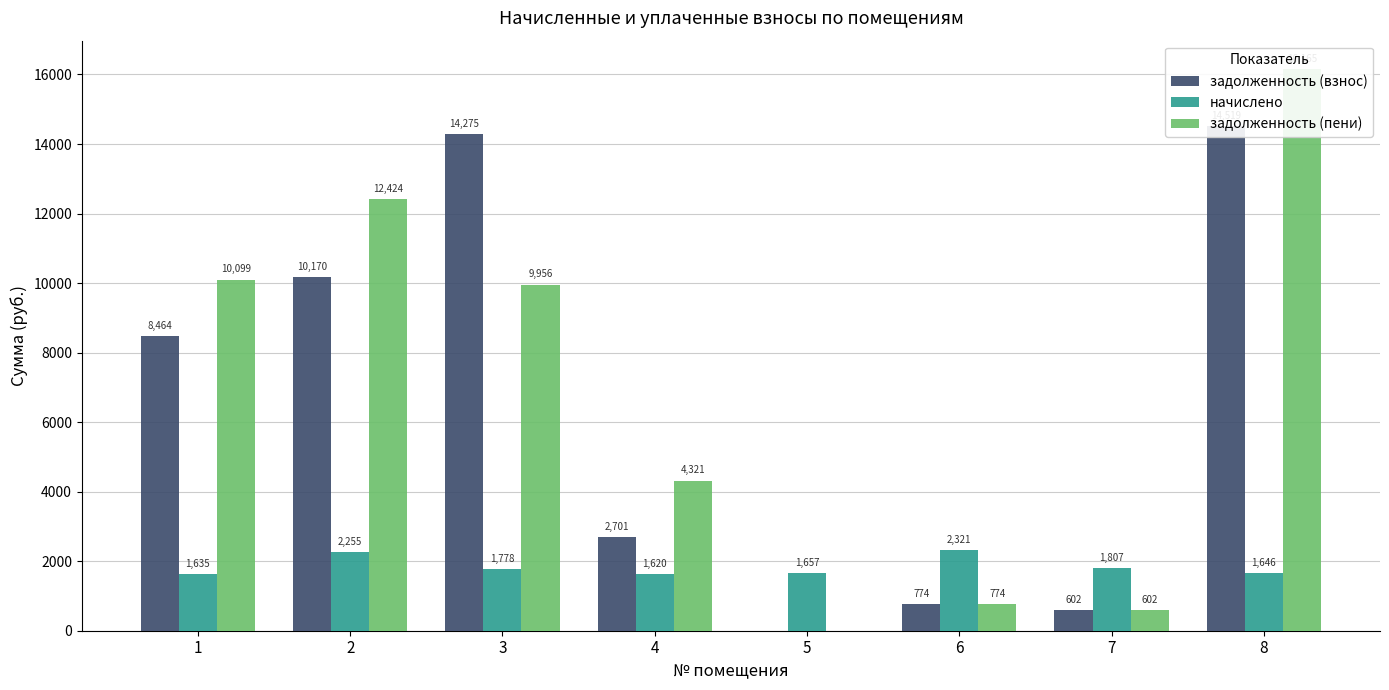

True or false: задолженность (взнос) has a value of 484.6 at 6.

False